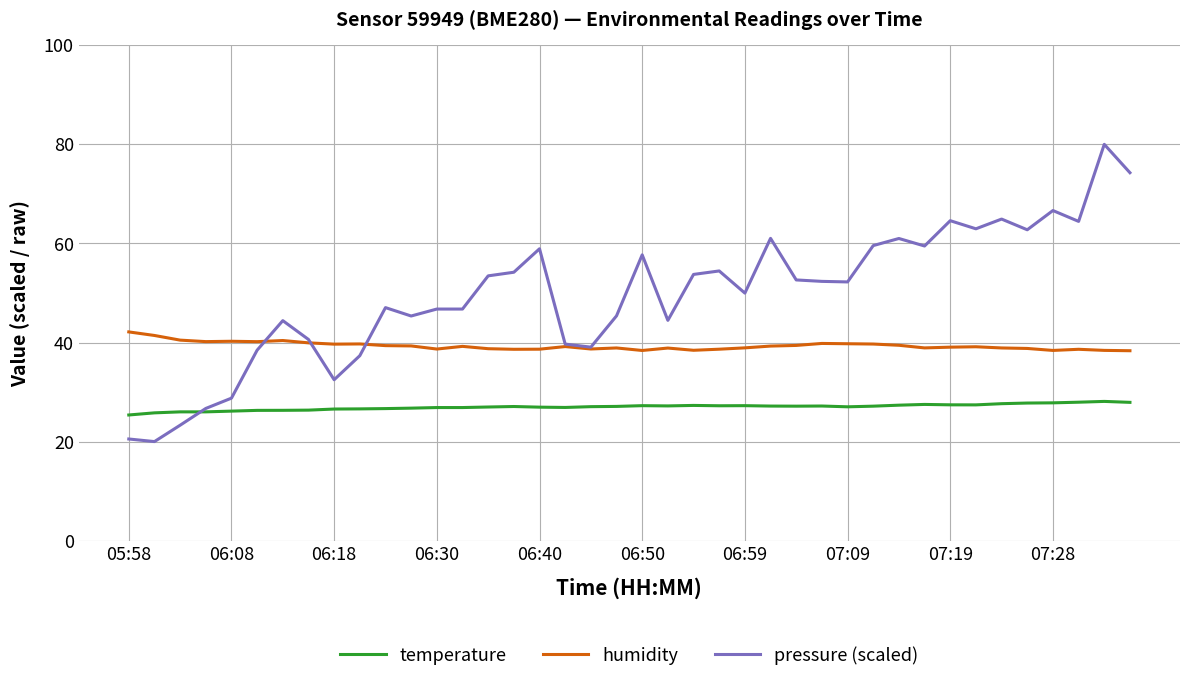

Which series has the widest spread of values?

pressure (scaled)